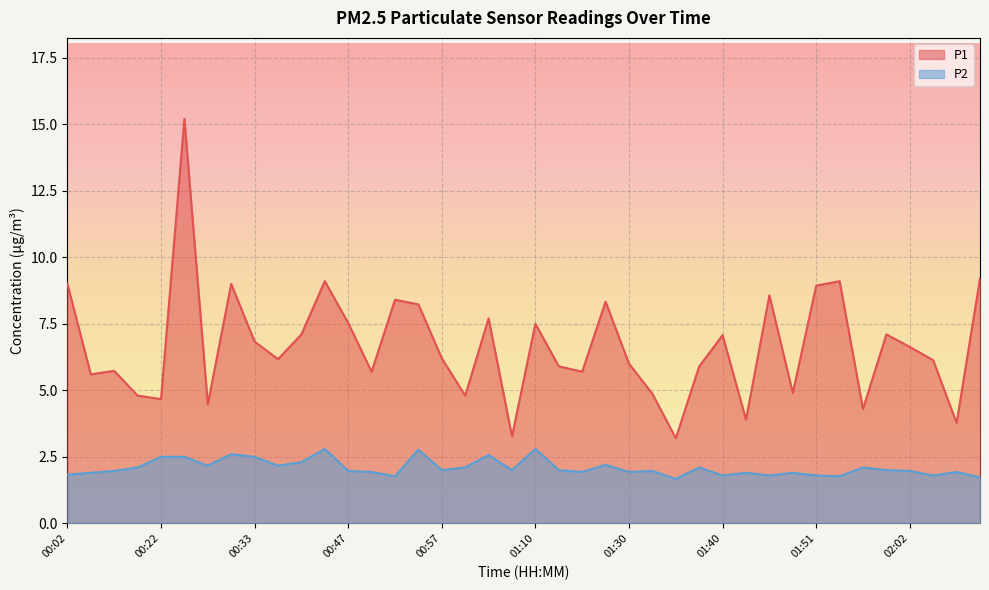

Reading left to right, extract all data points from this chart.

P1: 00:02=9.0	00:05=5.6	00:14=5.7	00:20=4.8	00:22=4.7	00:25=15.2	00:28=4.5	00:30=9.0	00:33=6.8	00:39=6.2	00:41=7.1	00:44=9.1	00:47=7.5	00:49=5.7	00:52=8.4	00:54=8.2	00:57=6.2	01:03=4.8	01:05=7.7	01:08=3.3	01:10=7.5	01:13=5.9	01:16=5.7	01:21=8.3	01:30=6.0	01:33=4.9	01:35=3.2	01:38=5.9	01:40=7.1	01:43=3.9	01:46=8.6	01:48=4.9	01:51=8.9	01:54=9.1	01:56=4.3	01:59=7.1	02:02=6.6	02:04=6.1	02:07=3.8	02:09=9.2
P2: 00:02=1.8	00:05=1.9	00:14=2.0	00:20=2.1	00:22=2.5	00:25=2.5	00:28=2.2	00:30=2.6	00:33=2.5	00:39=2.2	00:41=2.3	00:44=2.8	00:47=2.0	00:49=1.9	00:52=1.8	00:54=2.8	00:57=2.0	01:03=2.1	01:05=2.6	01:08=2.0	01:10=2.8	01:13=2.0	01:16=1.9	01:21=2.2	01:30=1.9	01:33=2.0	01:35=1.7	01:38=2.1	01:40=1.8	01:43=1.9	01:46=1.8	01:48=1.9	01:51=1.8	01:54=1.8	01:56=2.1	01:59=2.0	02:02=2.0	02:04=1.8	02:07=1.9	02:09=1.7